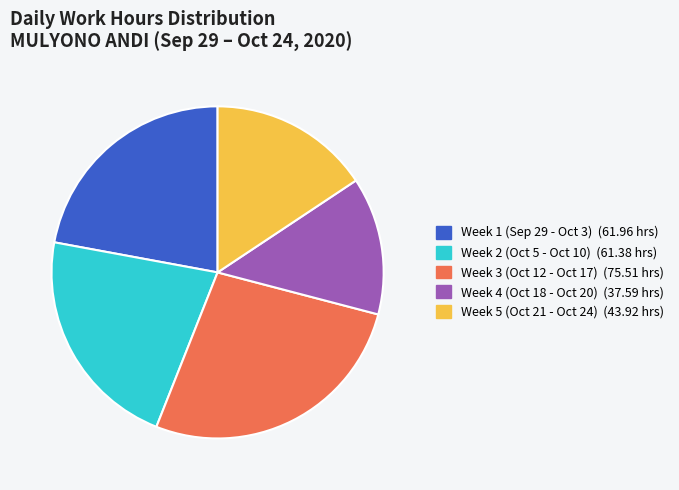

Does any single category account for the majority?

No